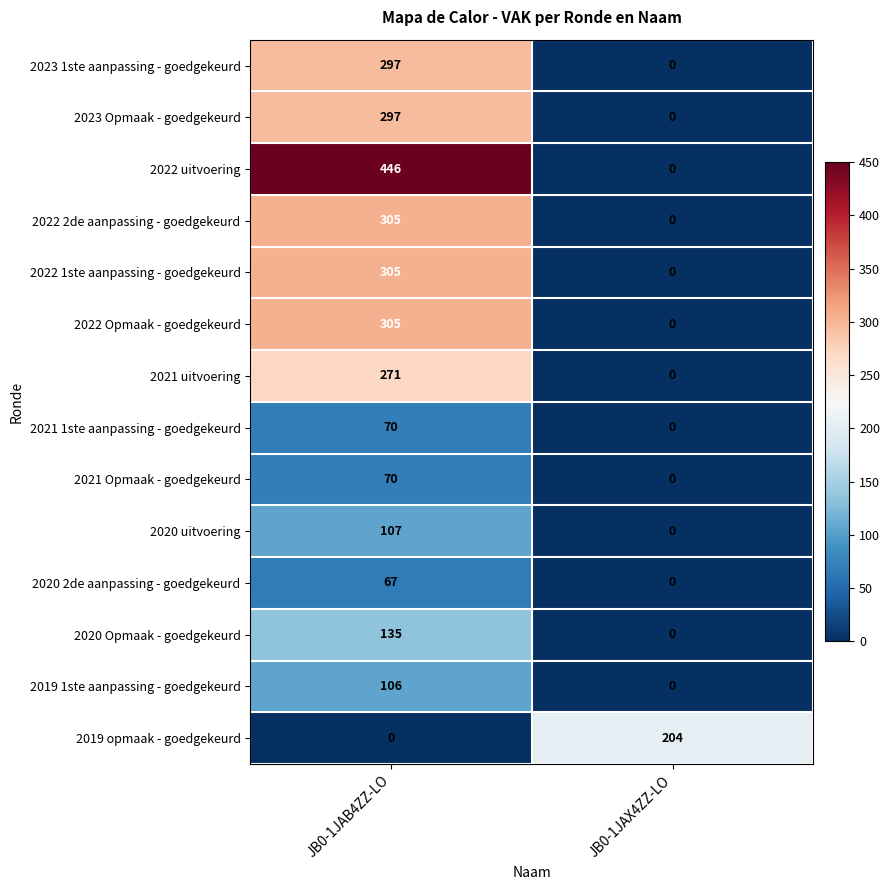

How many series are shown in this chart?

14